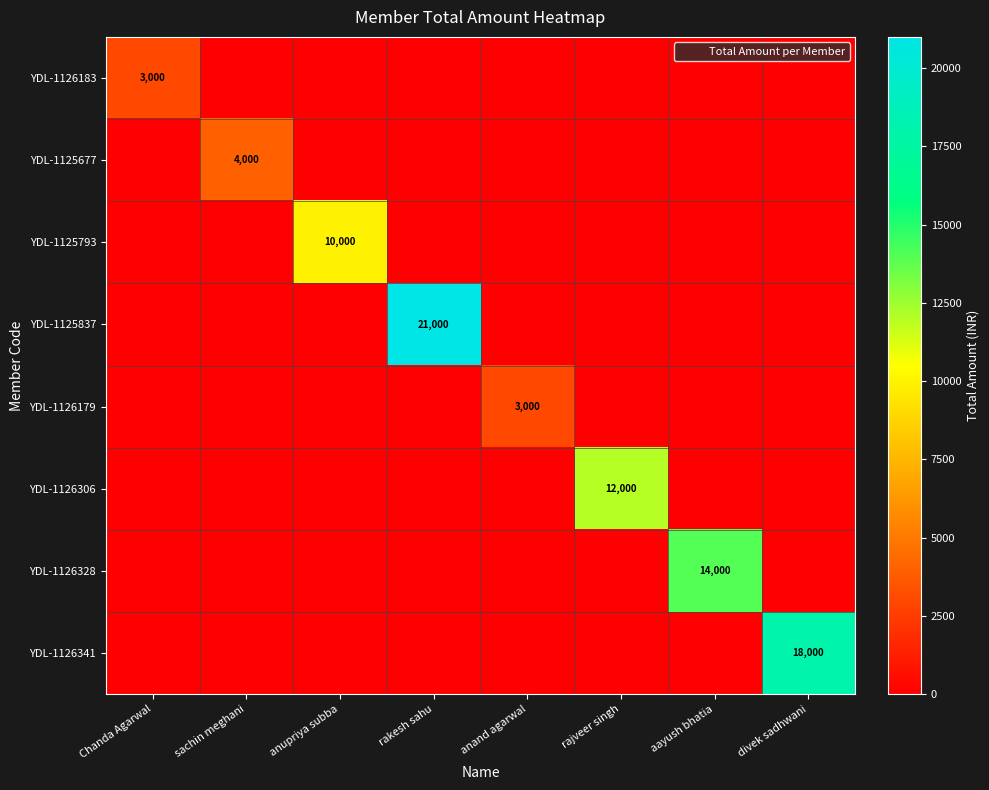

What is the sum of all YDL-1126179 values?

3000